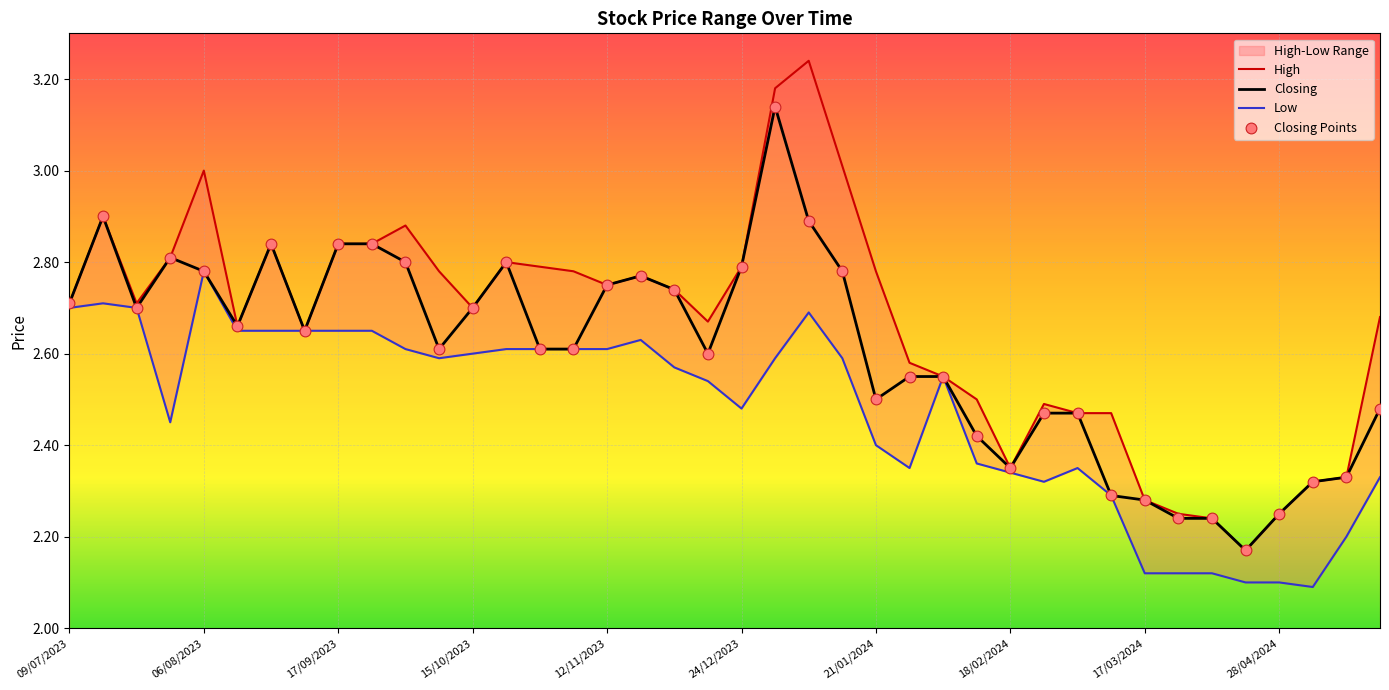

True or false: Closing has a value of 1.7 at 21/01/2024.

False